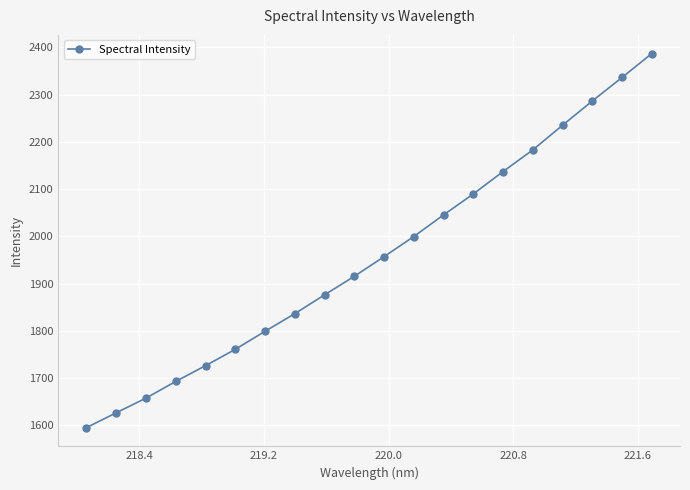

What is the difference between the second highest and minimum values?

740.8